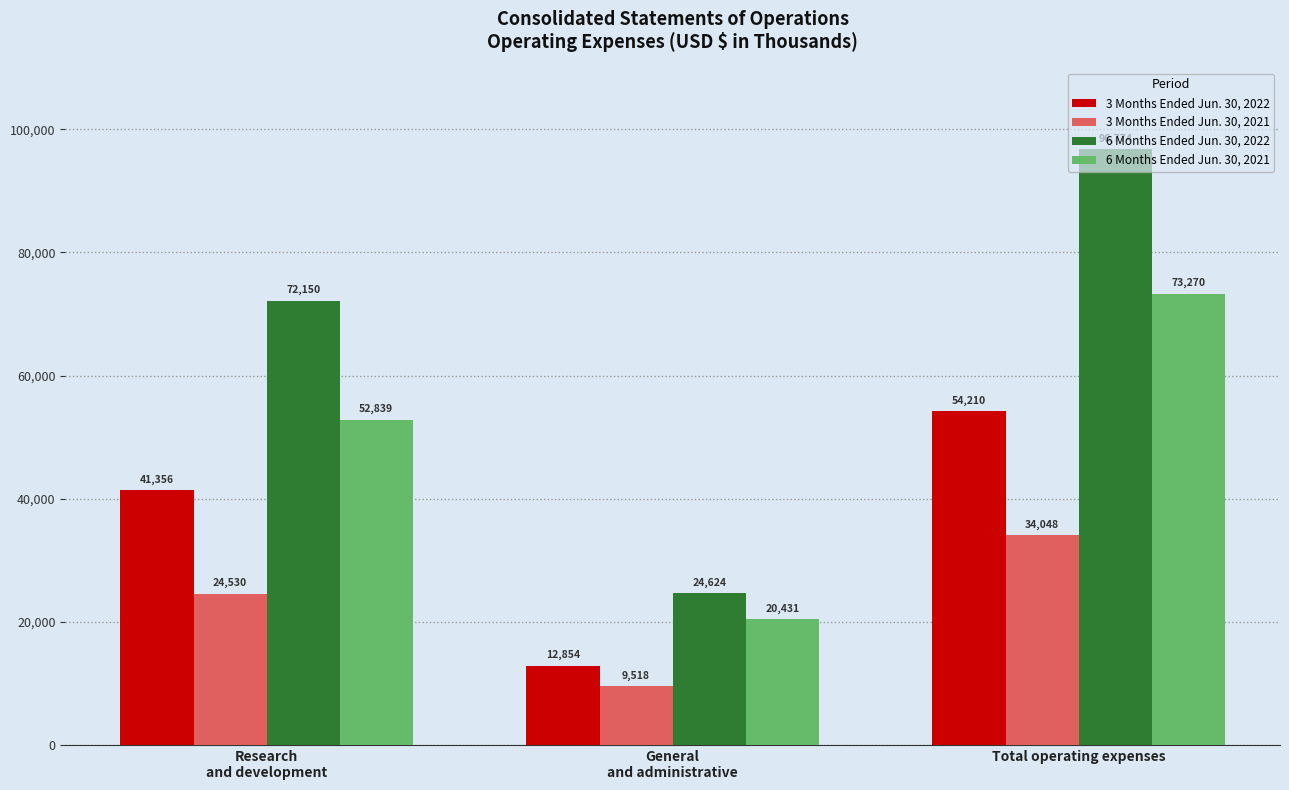

What is the total value across all series at Total operating expenses?

258302